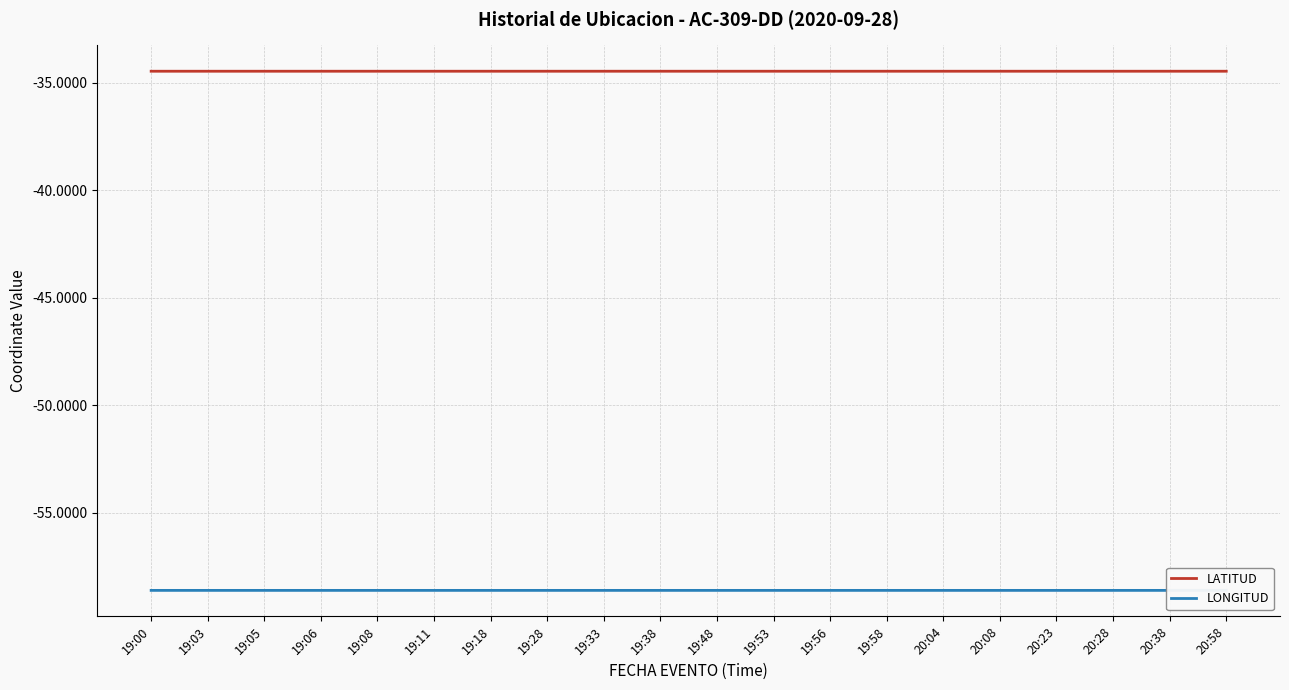

True or false: LATITUD has more than 1 interior local peaks.

True